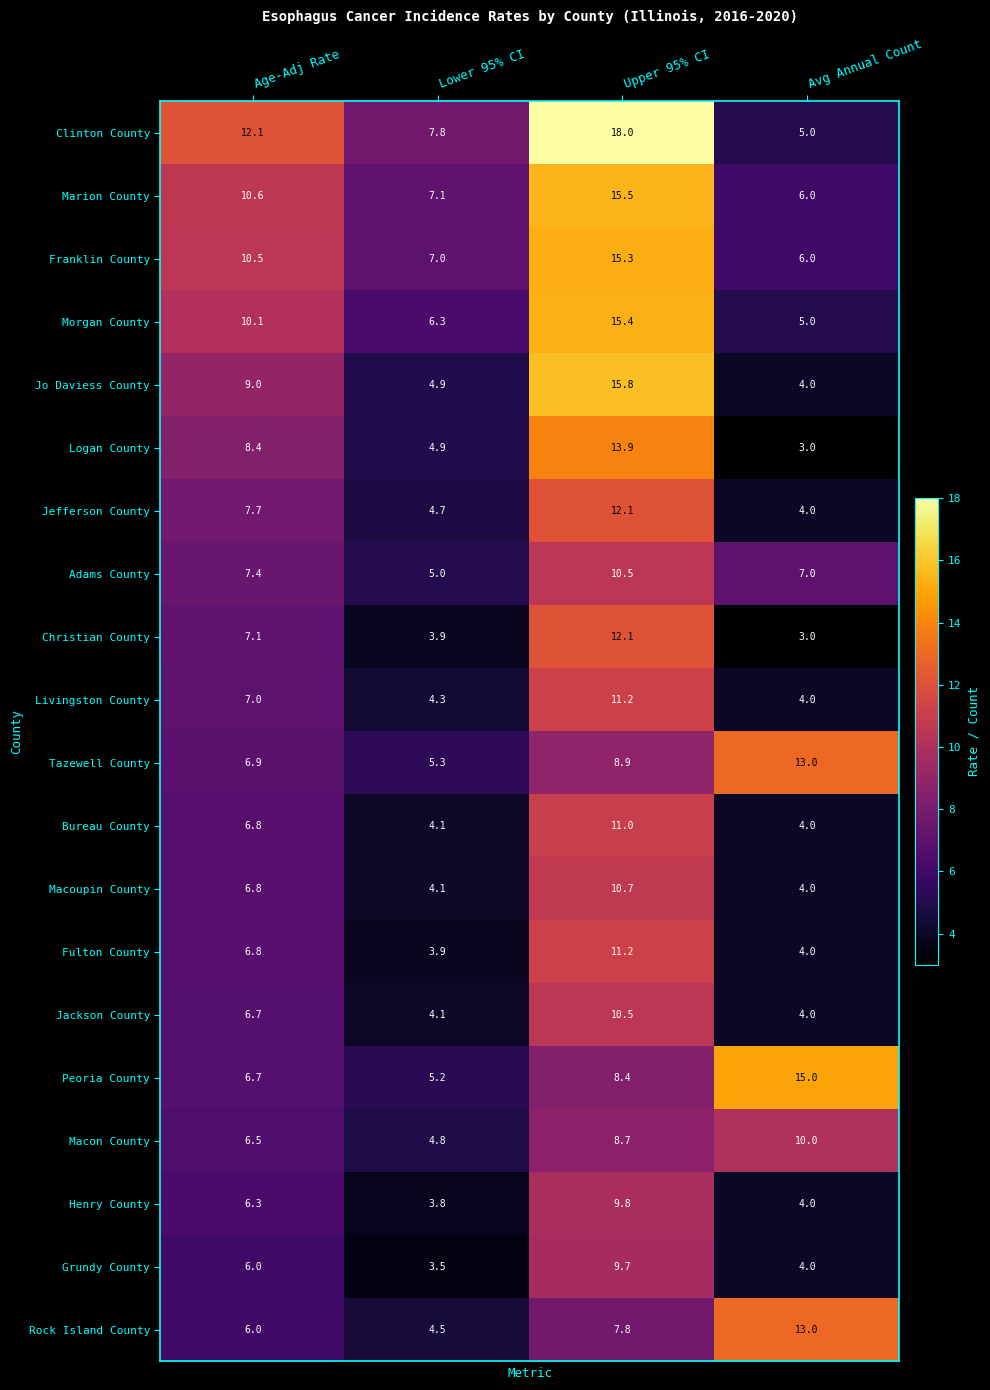

Which series changed the most between Lower 95% CI and Avg Annual Count?

Peoria County